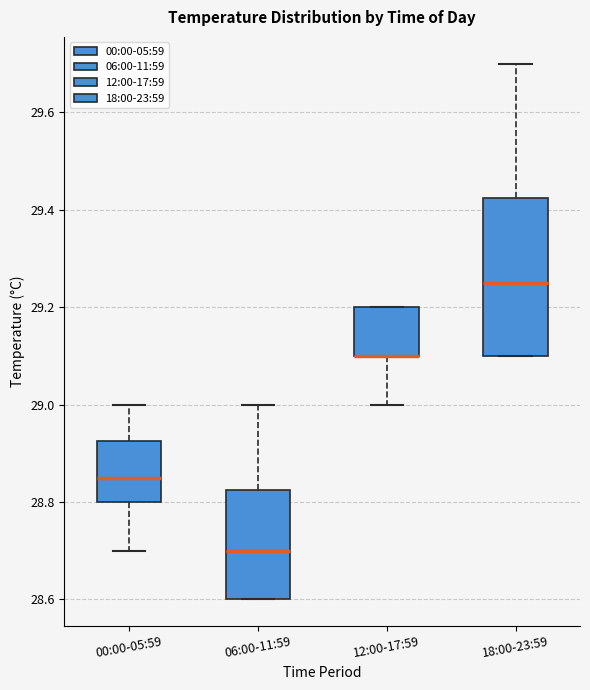

Reading left to right, transcribe this box plot: for each box, give where its median line is, the range the box spans, and where its two whiskers end, as read against the y-axis. The values are not printed on the chart, so give them approximately, as read against the axis.

00:00-05:59: median 28.86, box 28.80 to 28.92, whiskers 28.70 to 29.00
06:00-11:59: median 28.70, box 28.60 to 28.82, whiskers 28.60 to 29.00
12:00-17:59: median 29.10 (drawn on the box's lower edge), box 29.10 to 29.20, whiskers 29.00 to 29.20
18:00-23:59: median 29.26, box 29.10 to 29.42, whiskers 29.10 to 29.70